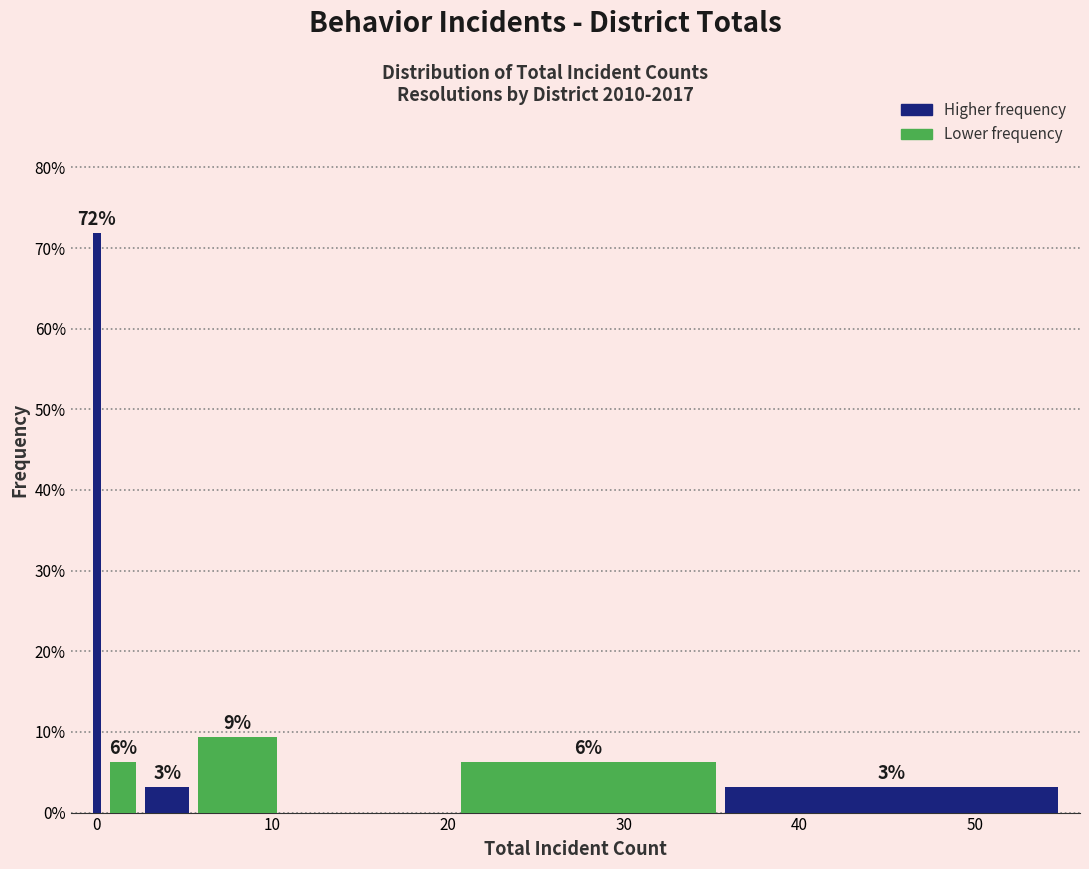

Read against the x-axis, roughly where is the centre of the tallest bar?

0